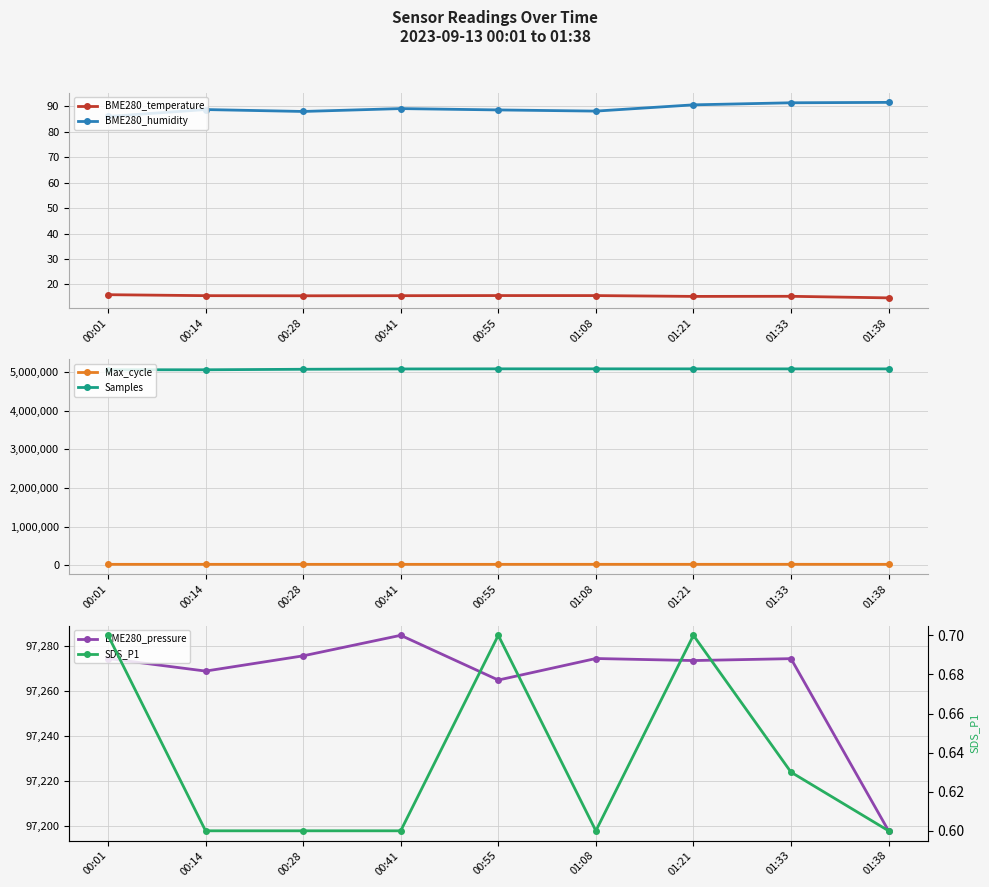

Is the value of BME280_pressure at 01:21 greater than the value of BME280_temperature at 00:41?

Yes